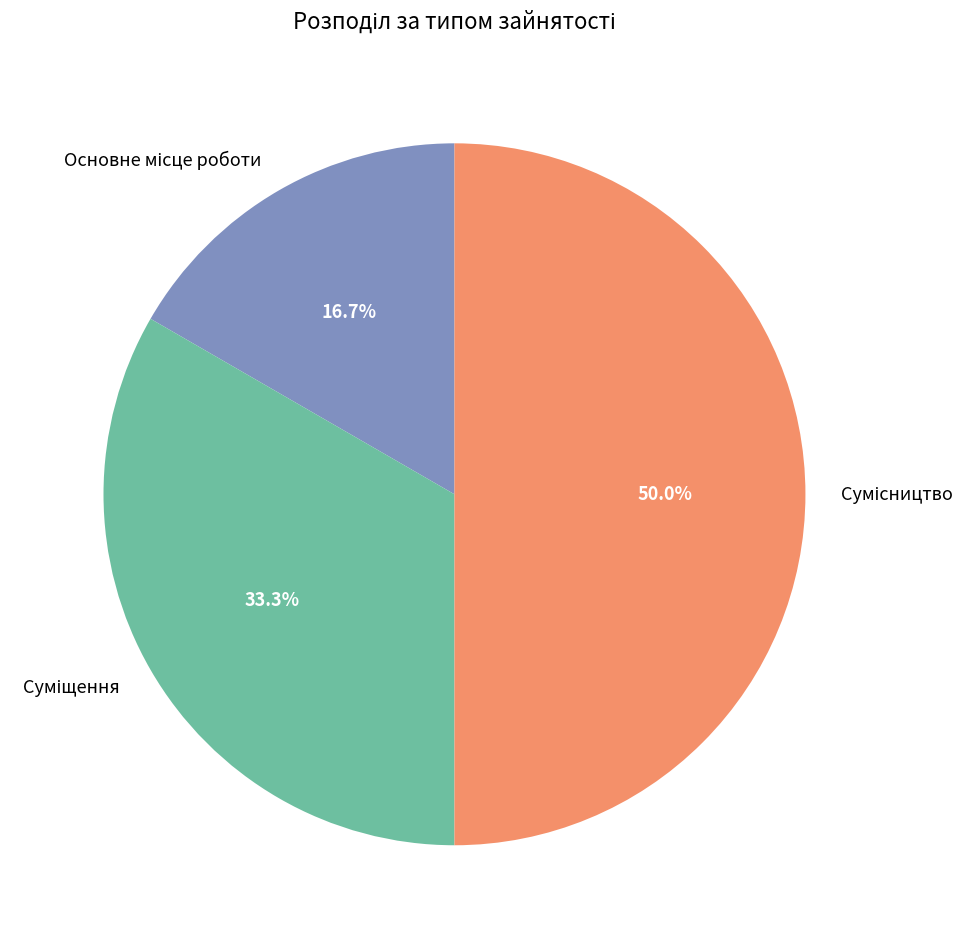

How many slices are in this pie chart?

3